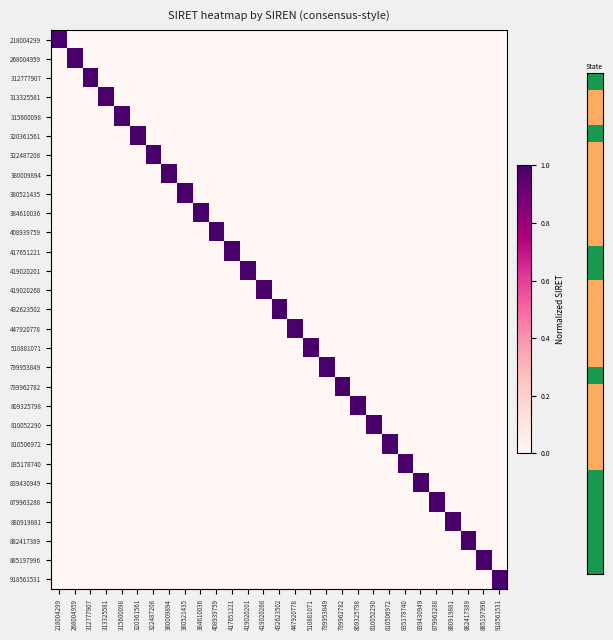

Which label corresponds to the largest value in the chart?

218004299